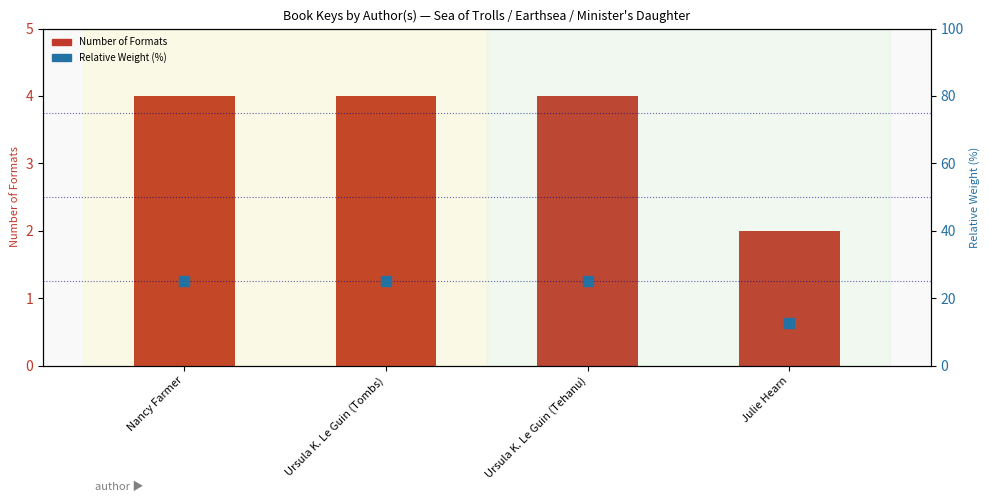

What are all the series names shown in the legend?

Number of Formats, Relative Weight (%)